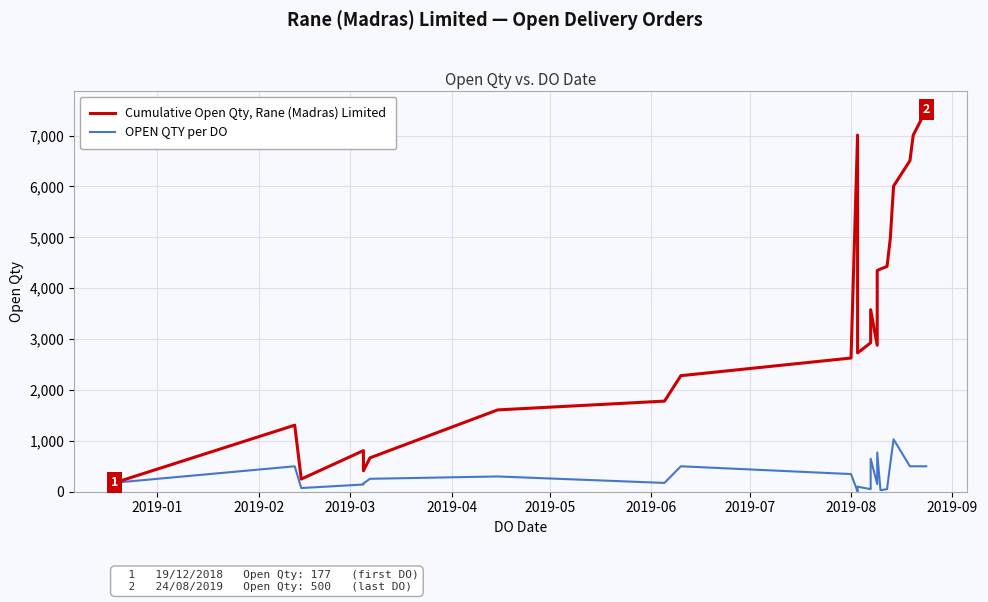

How many interior local valleys does the Cumulative Open Qty, Rane (Madras) Limited series have?

4